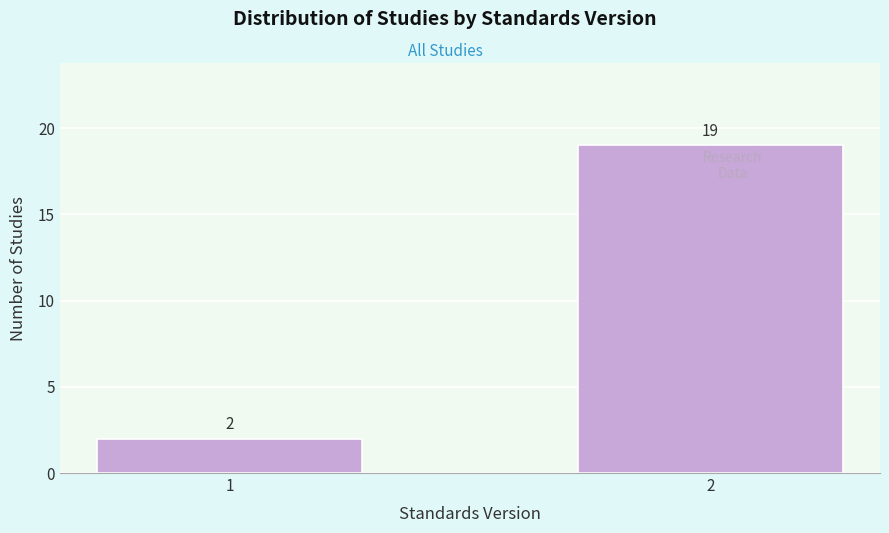

Reading right to left, transcribe all the data shown in this chart.

19	2